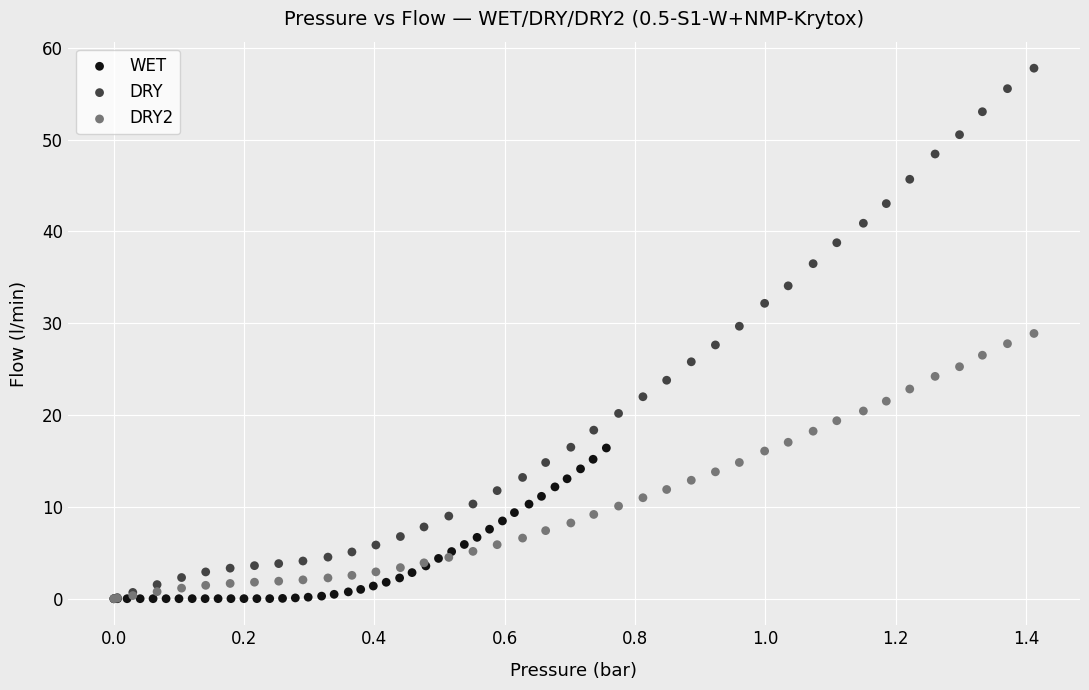

Which series reaches the maximum Y coordinate?

DRY